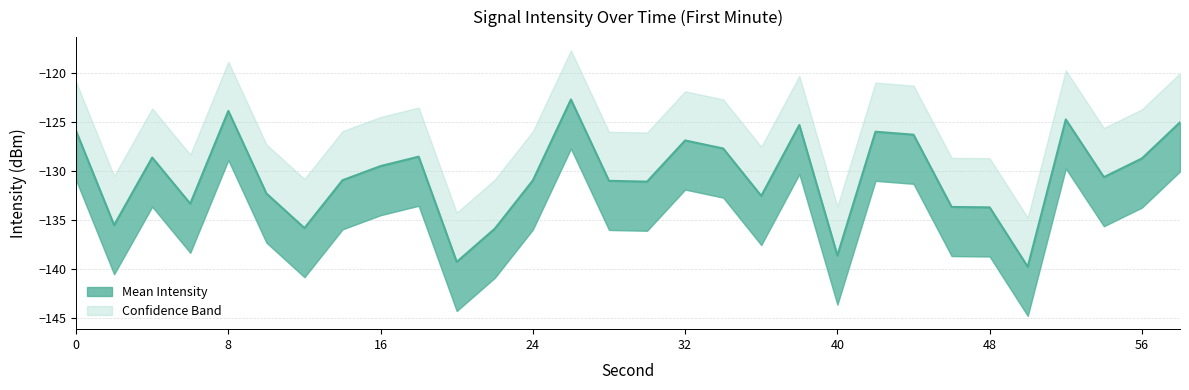

What is the lowest value of the lower_bound series?

-144.8